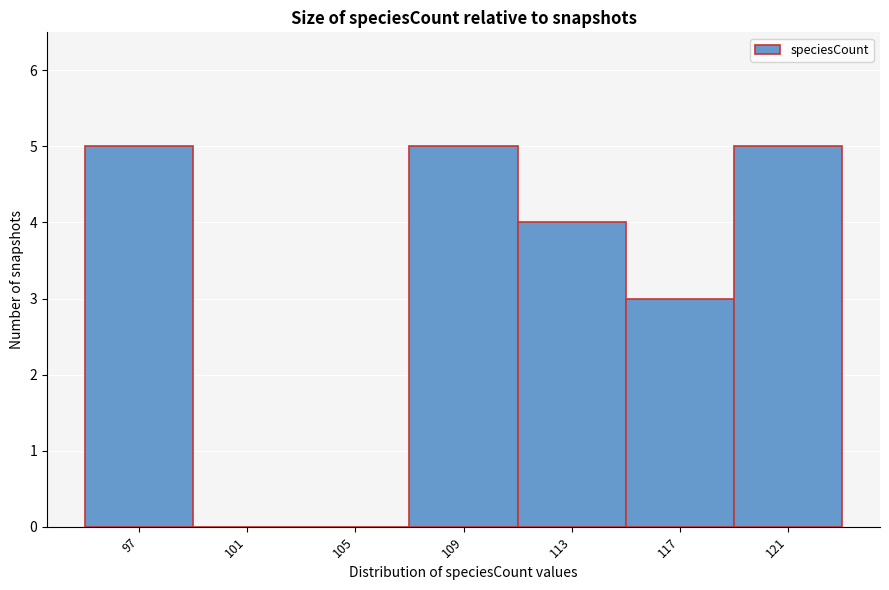

Reading left to right, extract all data points from this chart.

97=5	101=0	105=0	109=5	113=4	117=3	121=5